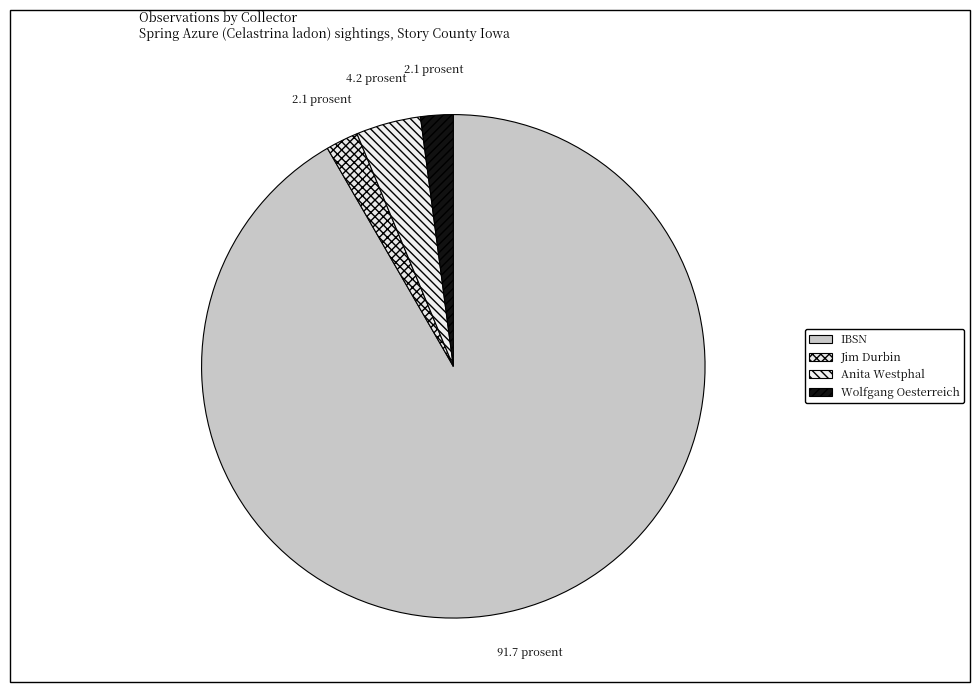

To the nearest percent, what is the difference between the largest and smallest slice percentages?

90%